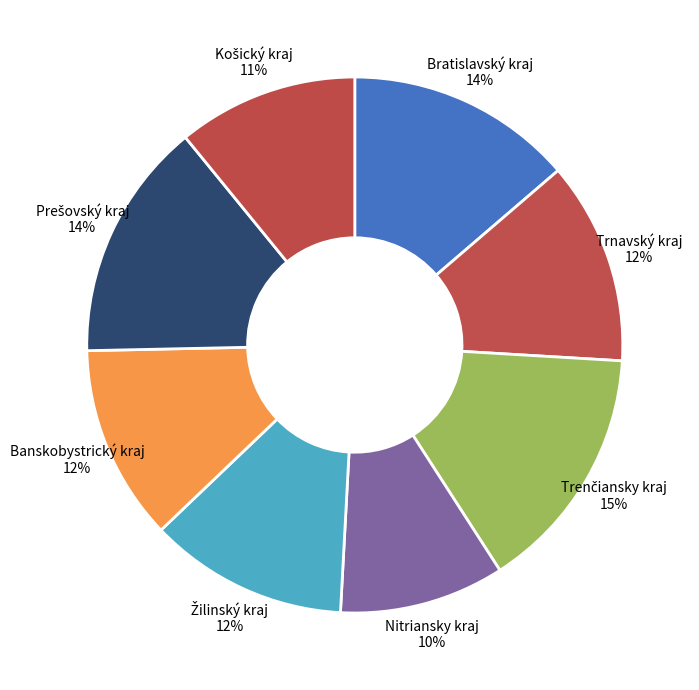

True or false: Nitriansky kraj 10% accounts for 10% of the total.

True